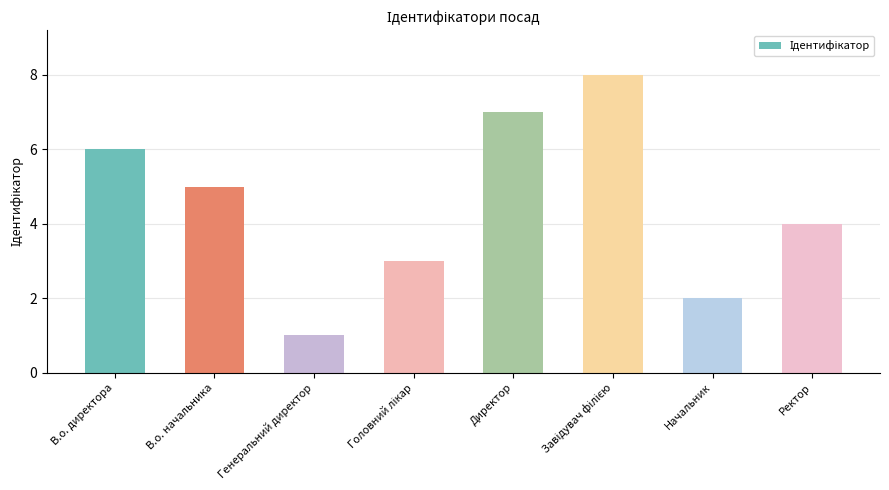

Reading left to right, extract all data points from this chart.

6	5	1	3	7	8	2	4